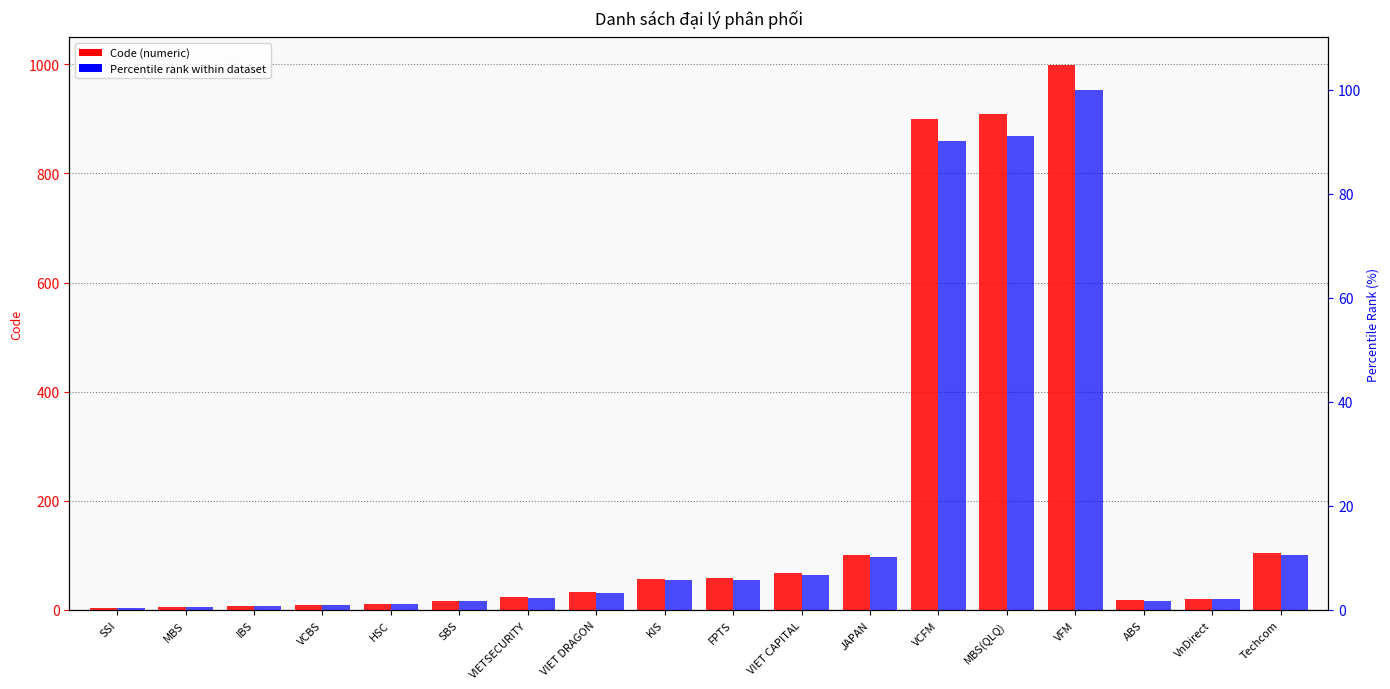

What is the average value of the Code series?

185.8